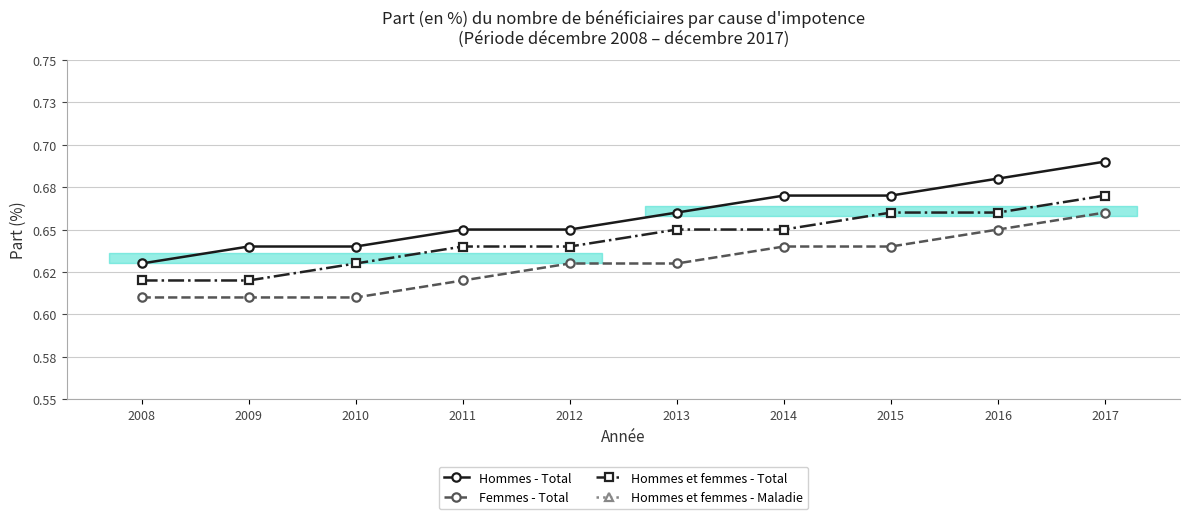

Is this an area chart (filled region under the line)?

No